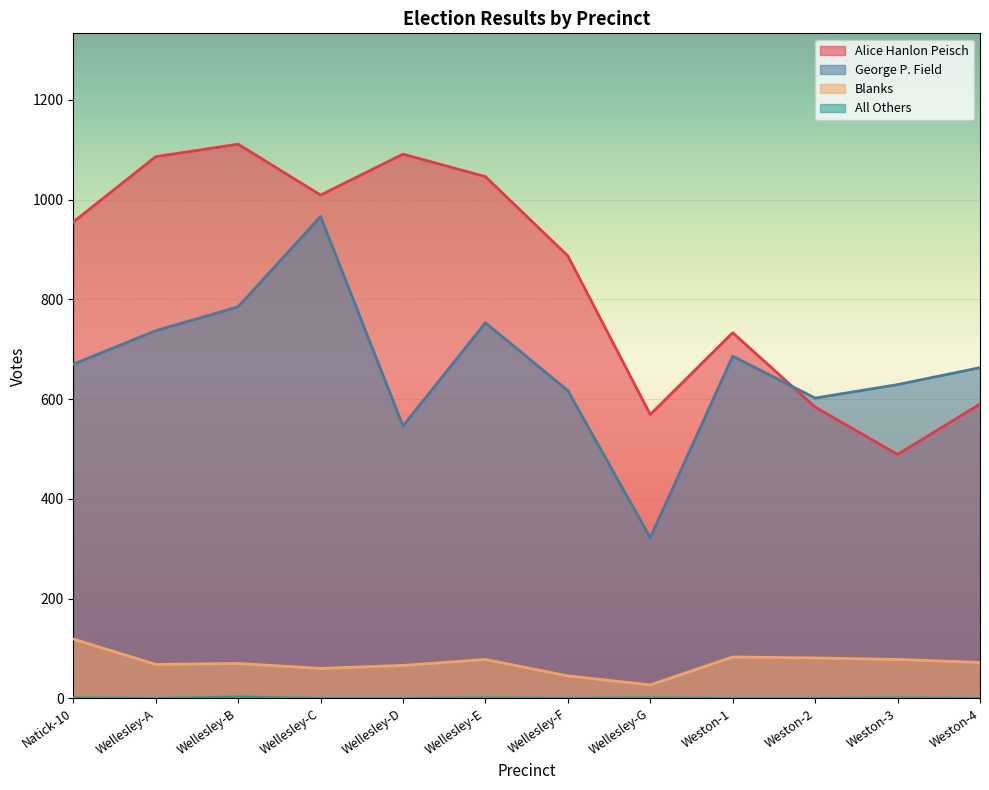

What is the total value across all series at Wellesley-E?

1878